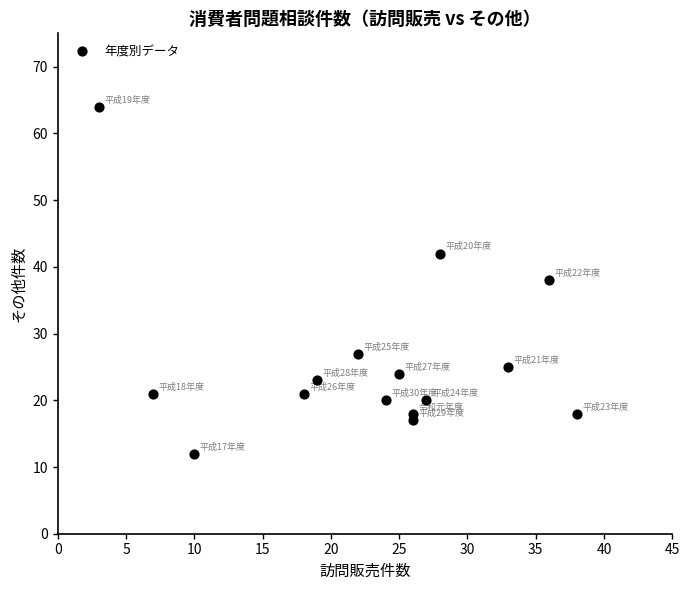

What is the range of Y values (max minus min)?

52